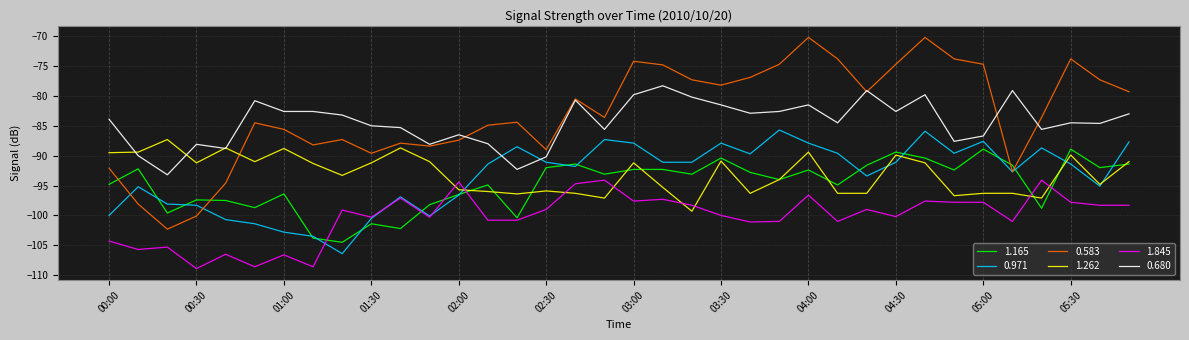

What is the maximum value shown in the chart?

-70.2